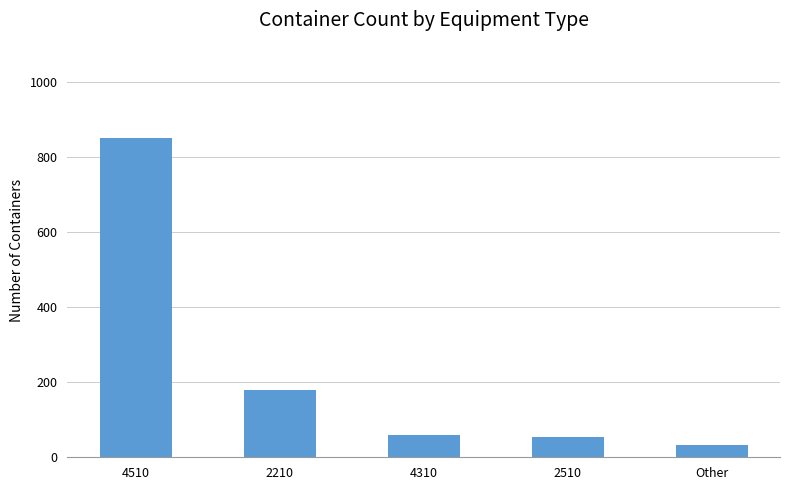

Which has a higher value, 4510 or 2210?

4510